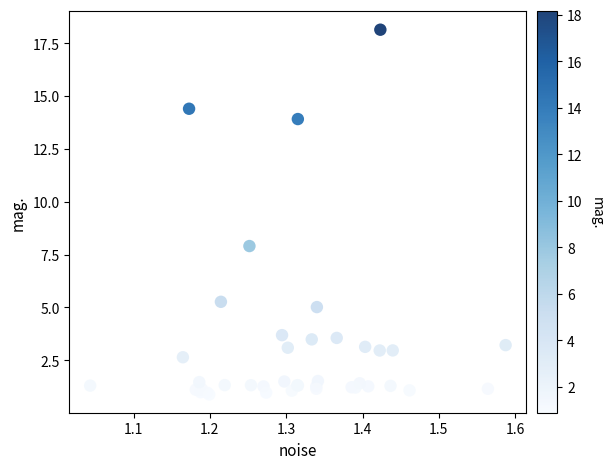

What Y value in the scatter plot is closest to 9?

7.9